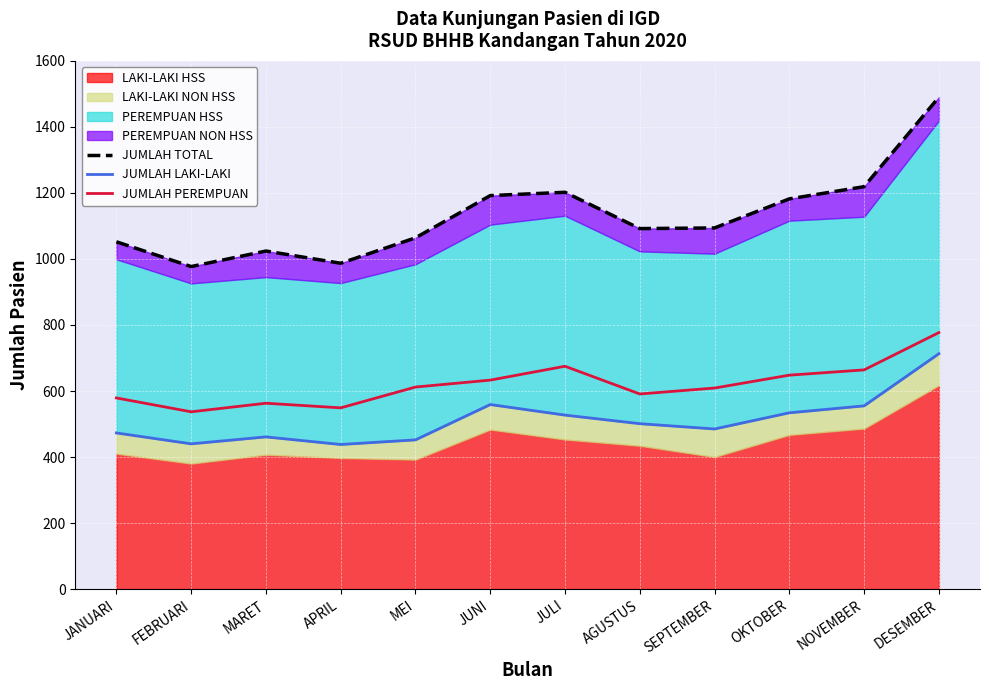

Which category has the lowest value in the JUMLAH LAKI-LAKI series?

APRIL